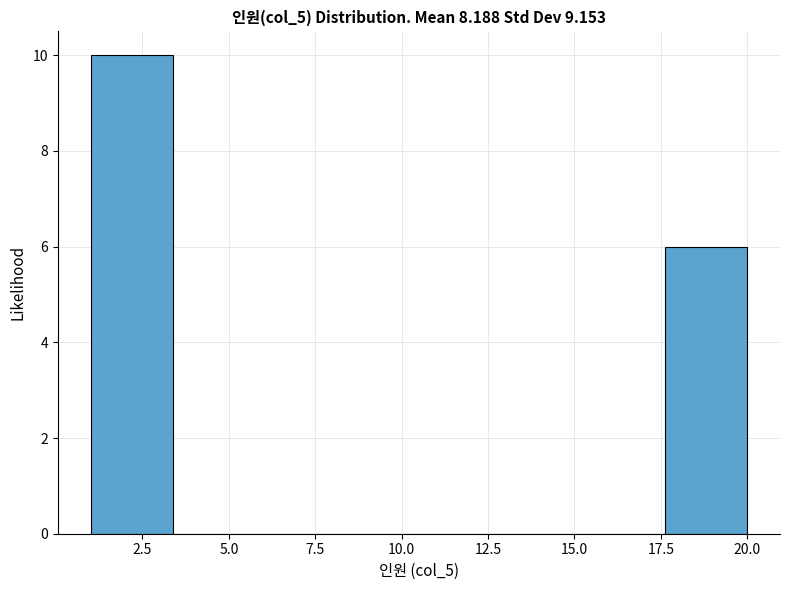

Reading left to right, list every bar in this chart as the range it spans on the x-axis followed by its height. Neither the bar edges nor the heights are printed on the chart, so give them approximately, as read against the axes.

1.0 to 3.5: 10
3.5 to 6.0: 0
6.0 to 8.0: 0
8.0 to 10.5: 0
10.5 to 13.0: 0
13.0 to 15.5: 0
15.5 to 17.5: 0
17.5 to 20.0: 6